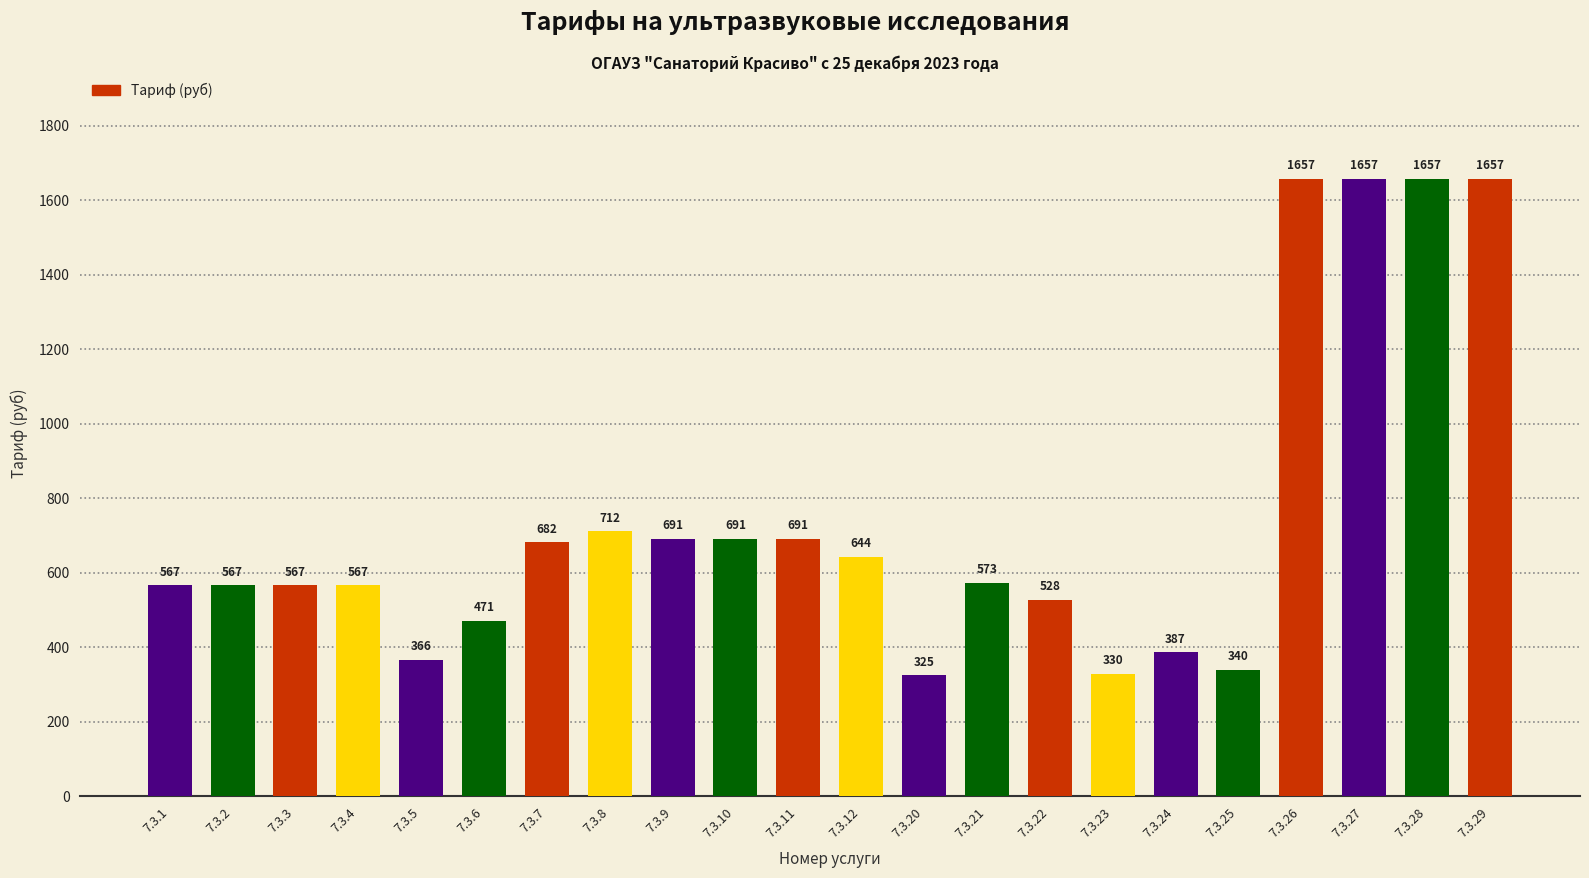

Reading left to right, list all the values displayed in this chart.

7.3.1=567	7.3.2=567	7.3.3=567	7.3.4=567	7.3.5=366	7.3.6=471	7.3.7=682	7.3.8=712	7.3.9=691	7.3.10=691	7.3.11=691	7.3.12=644	7.3.20=325	7.3.21=573	7.3.22=528	7.3.23=330	7.3.24=387	7.3.25=340	7.3.26=1657	7.3.27=1657	7.3.28=1657	7.3.29=1657